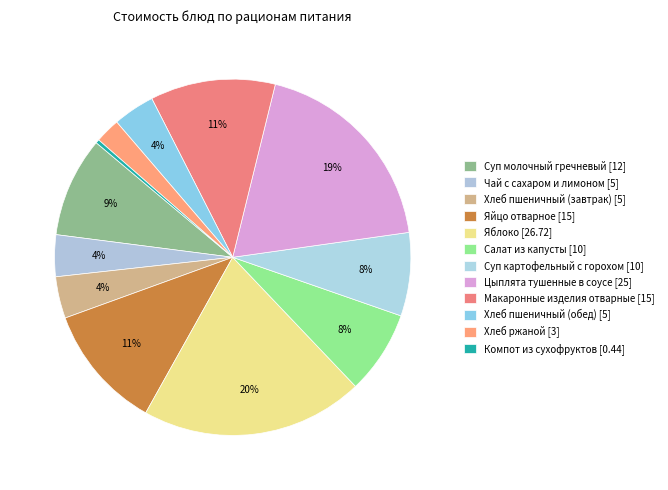

Is Цыплята тушенные в соусе the majority of the pie?

No